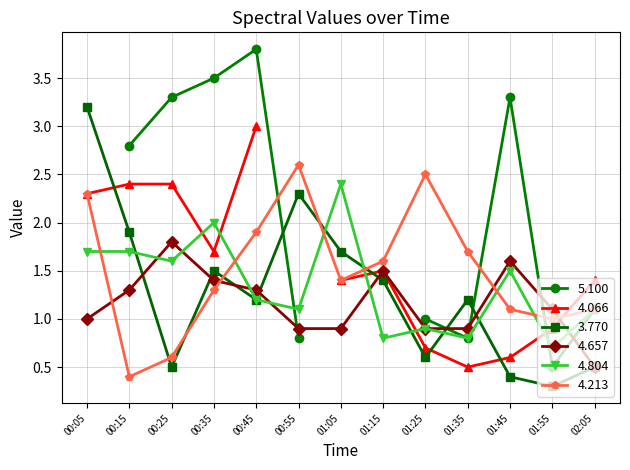

What is the value of the 4.657 point at the 12th from the left?

1.1